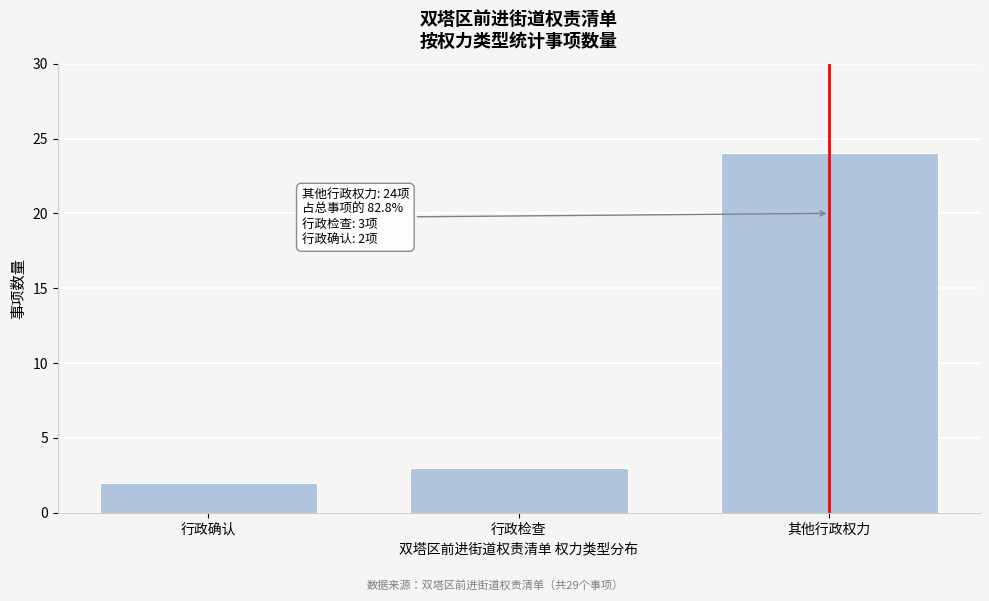

Reading right to left, list all the values displayed in this chart.

其他行政权力=24	行政检查=3	行政确认=2